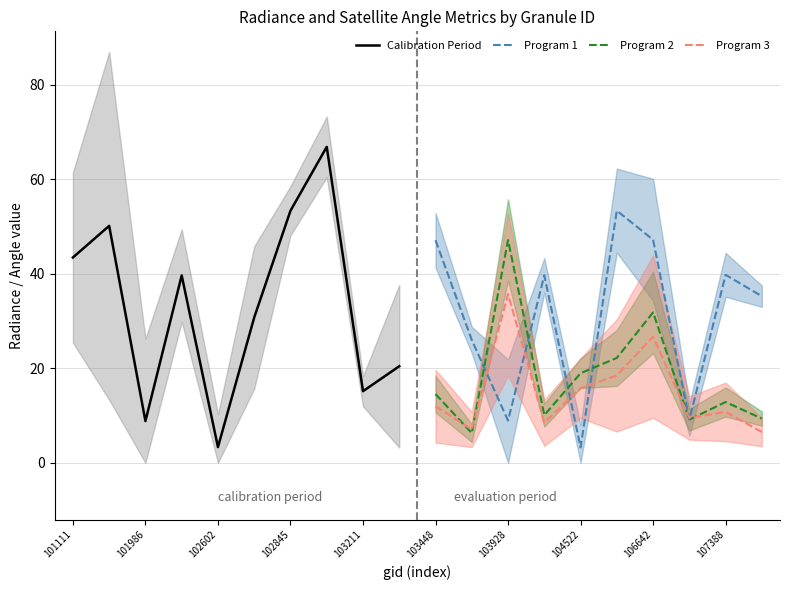

How many interior local valleys does the Calibration Period series have?

3